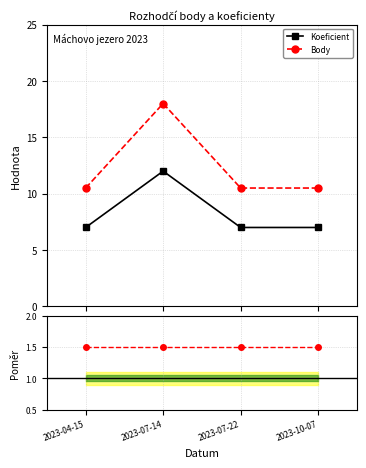

True or false: Body has more than 0 points higher than both neighbors.

True